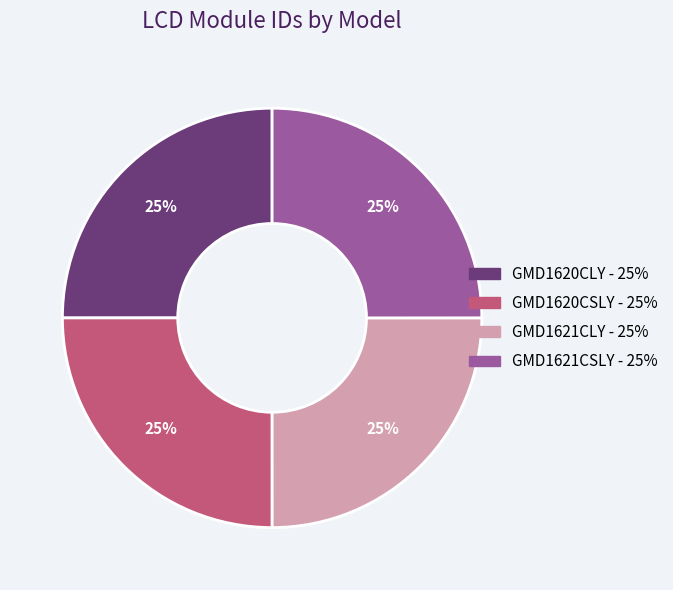

To the nearest percent, what is the combined percentage of GMD1620CSLY and GMD1621CLY?

50%